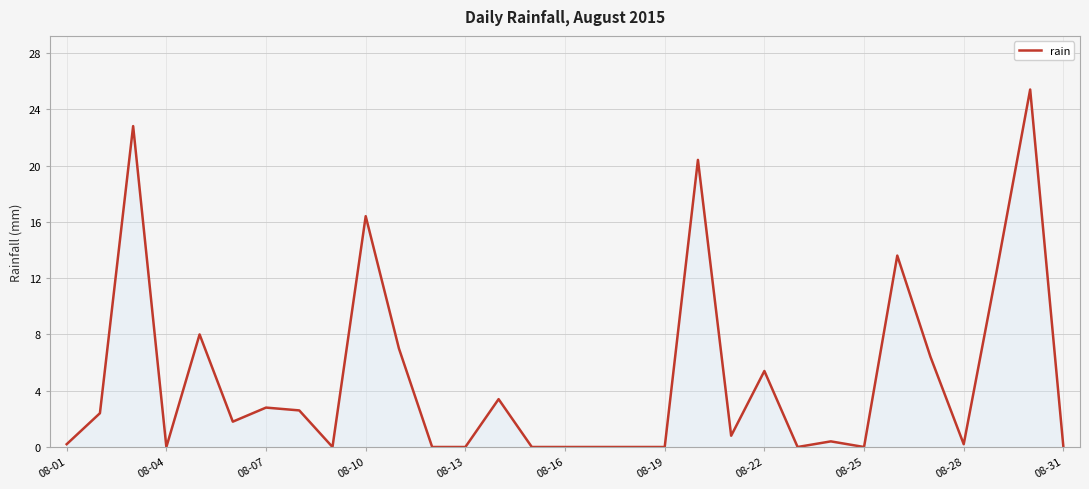

What is the difference between the maximum and minimum values?

25.4